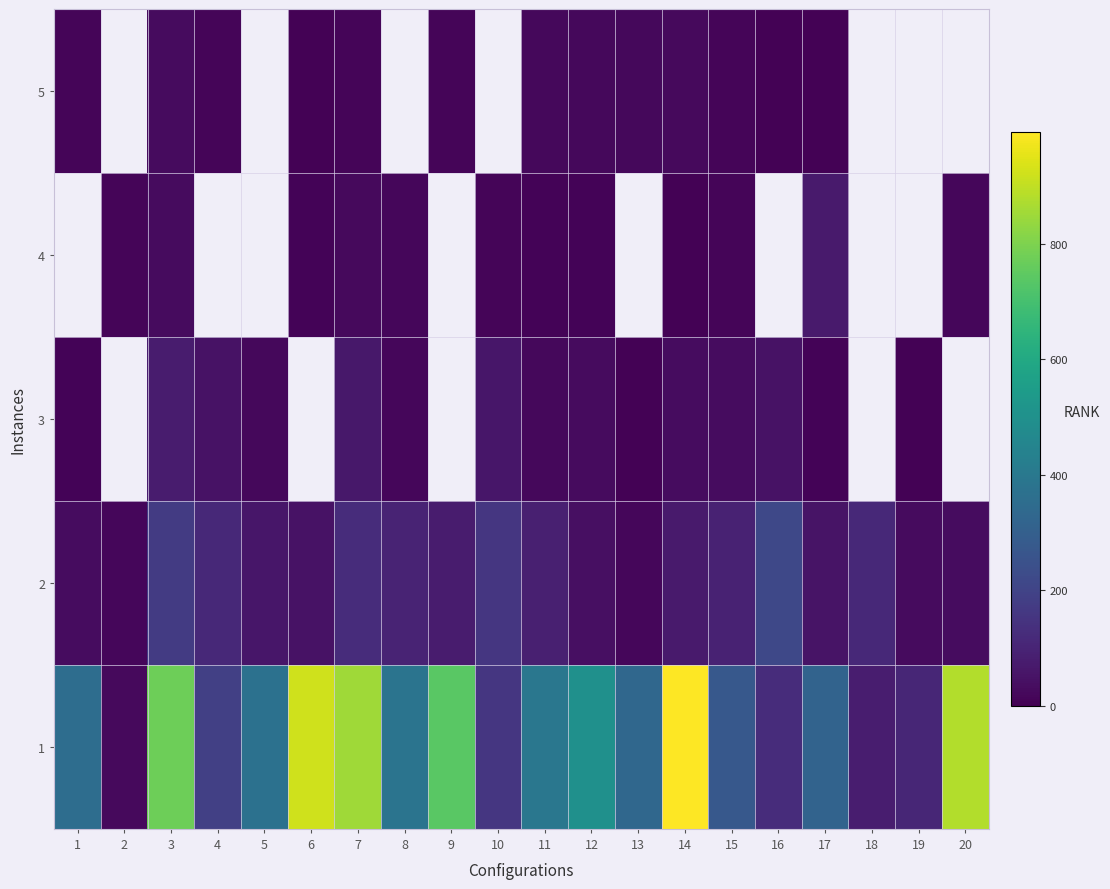

At which category is the sum across all series the highest?

14